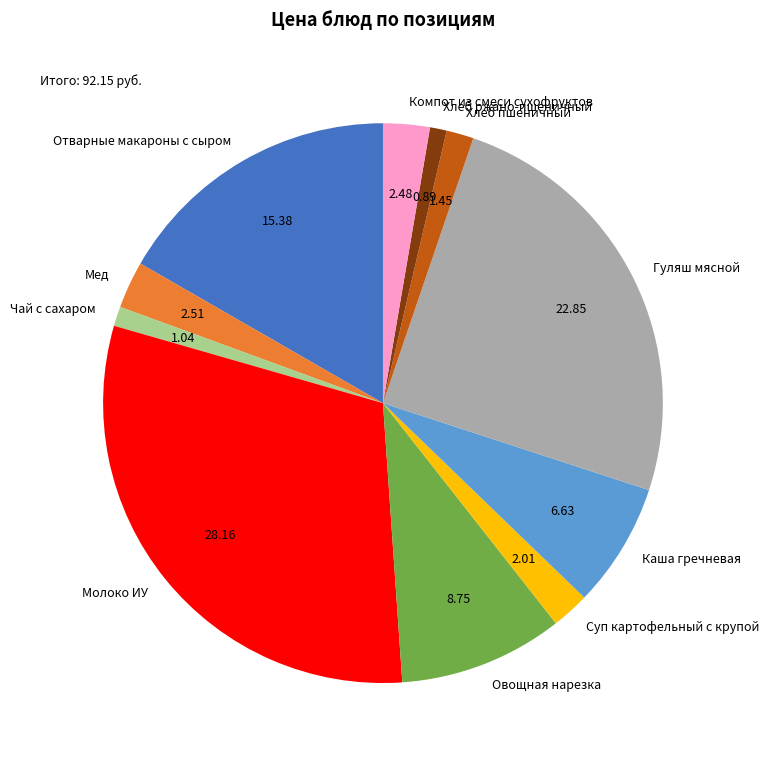

Is there a majority slice in this chart?

No